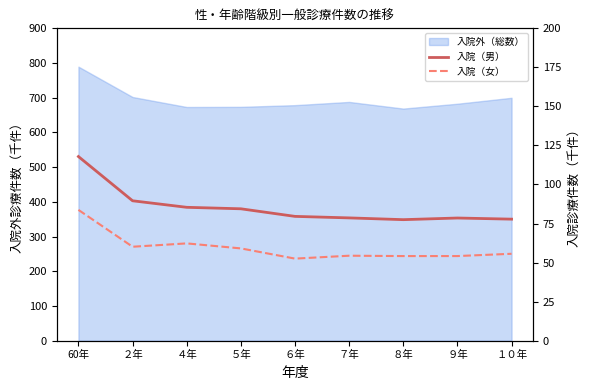

What is the total value across all series at ９年?

132.7